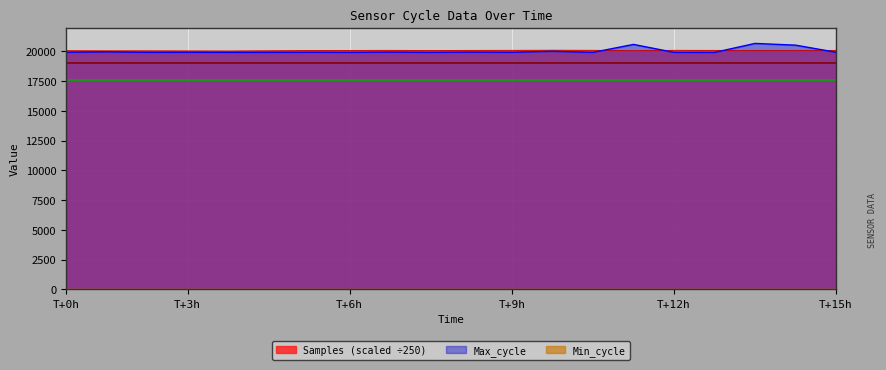

Which series has the largest range (max minus min)?

Max_cycle